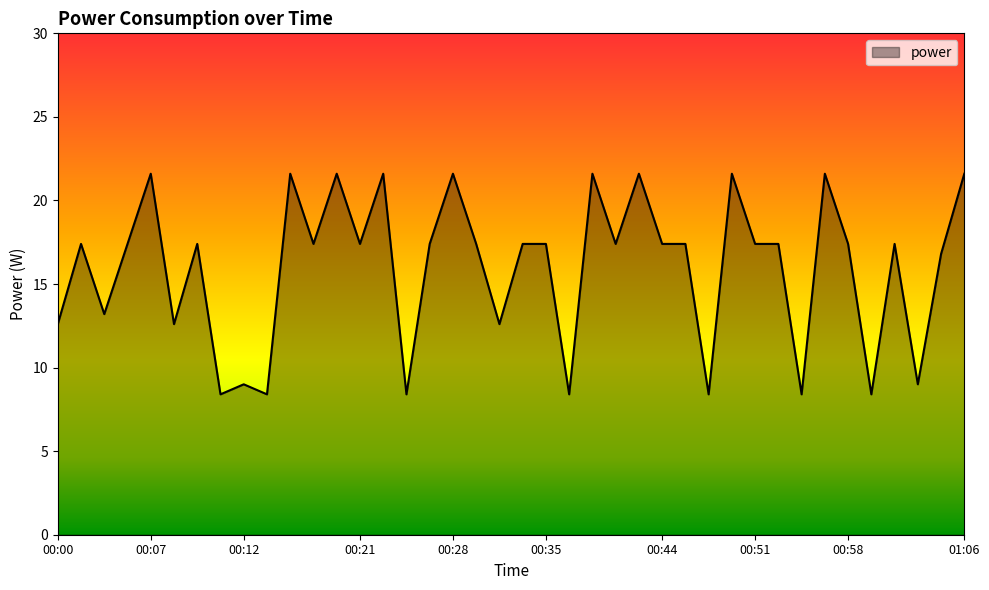

What is the minimum value shown in the chart?

8.4